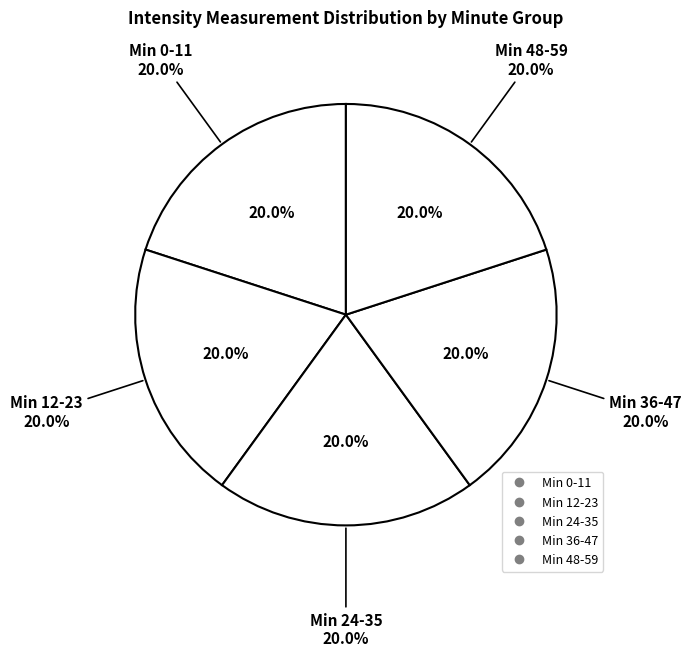

Is there a majority slice in this chart?

No